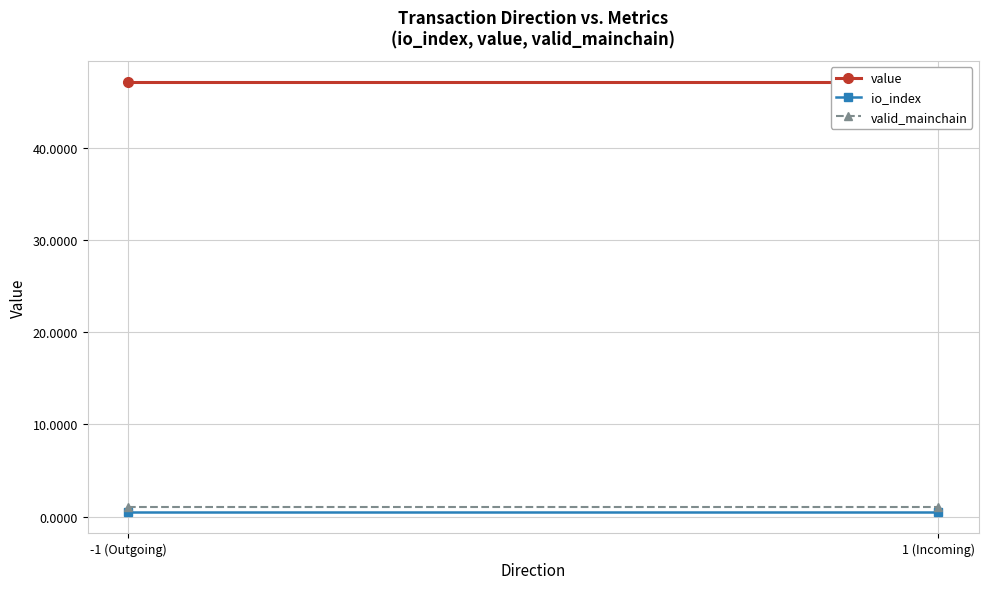

Read the valid_mainchain value at -1 (Outgoing).

1.0